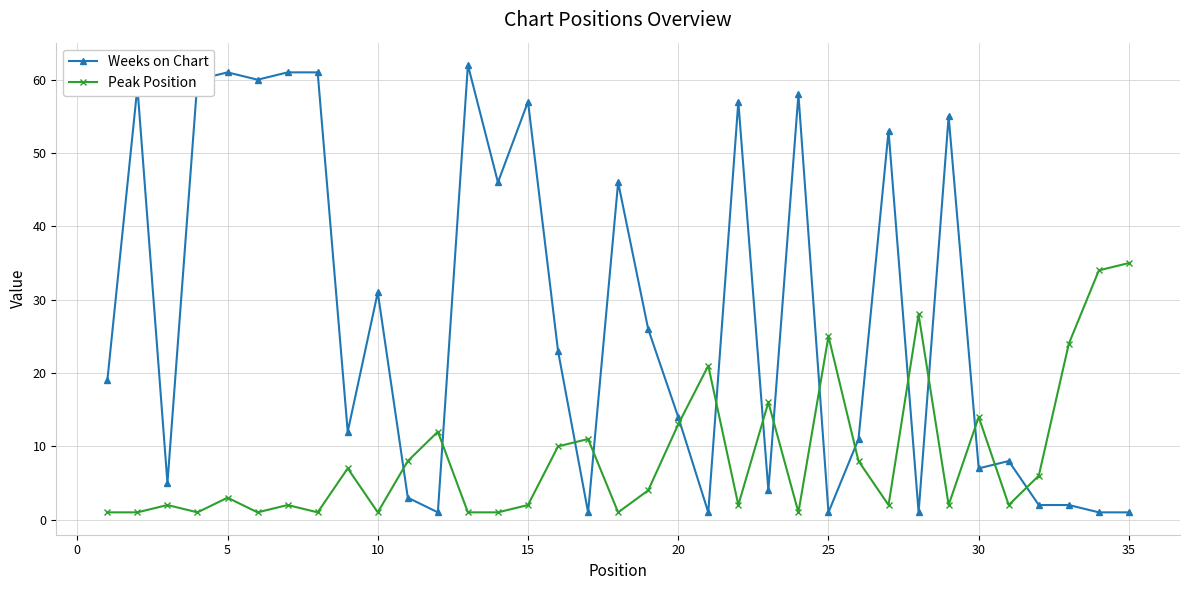

Does the chart have visible grid lines?

Yes